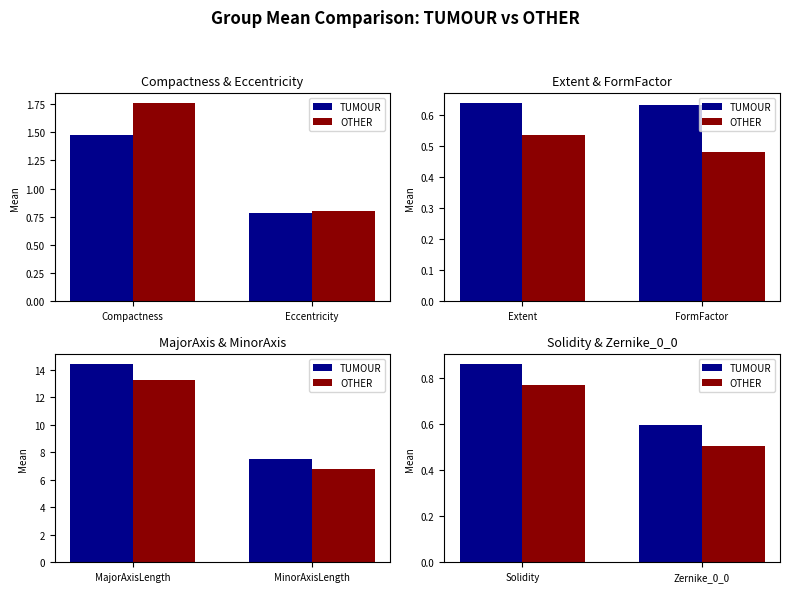

Which series has the largest range (max minus min)?

OTHER